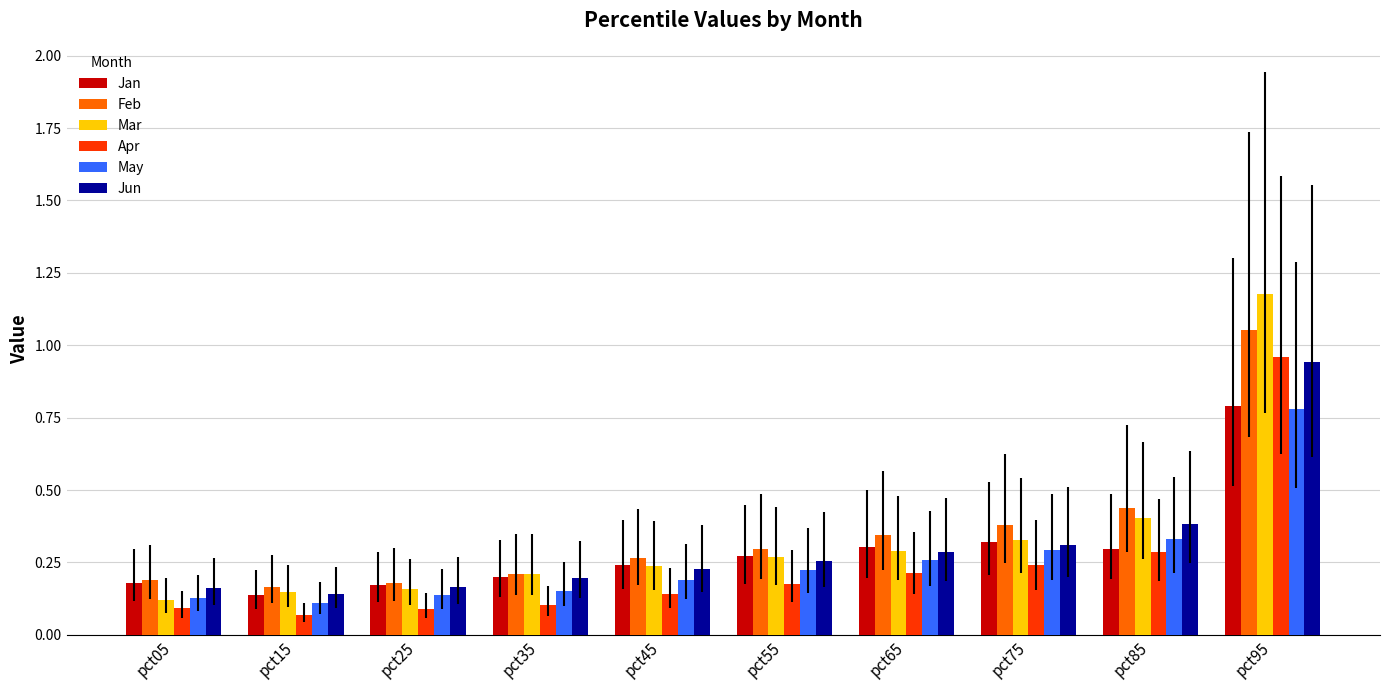

Is the value of May at pct45 greater than the value of Mar at pct95?

No